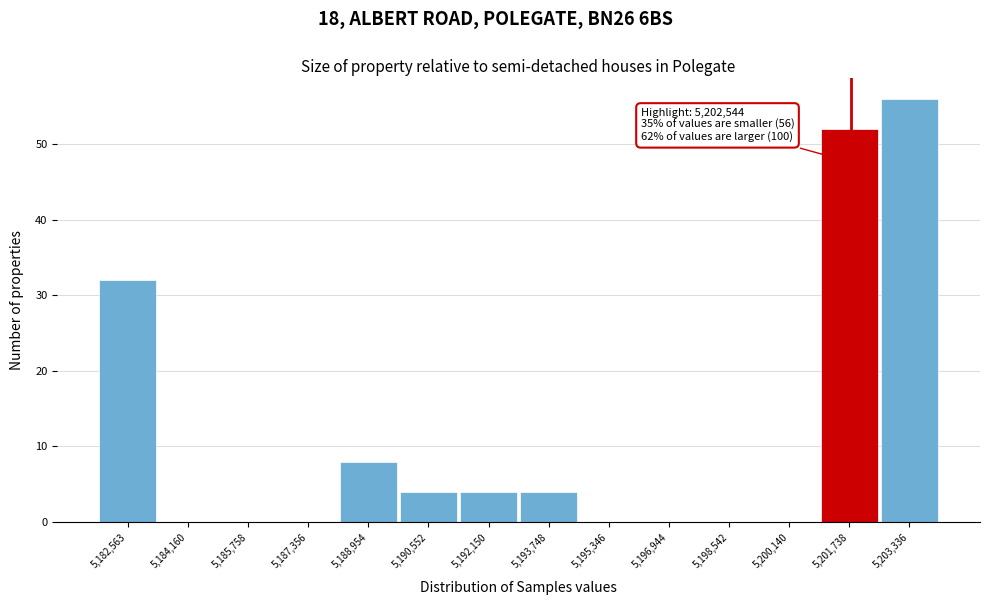

Reading right to left, what are all the values shown in this chart?

5,203,336=56	5,201,738=52	5,200,140=0	5,198,542=0	5,196,944=0	5,195,346=0	5,193,748=4	5,192,150=4	5,190,552=4	5,188,954=8	5,187,356=0	5,185,758=0	5,184,160=0	5,182,563=32